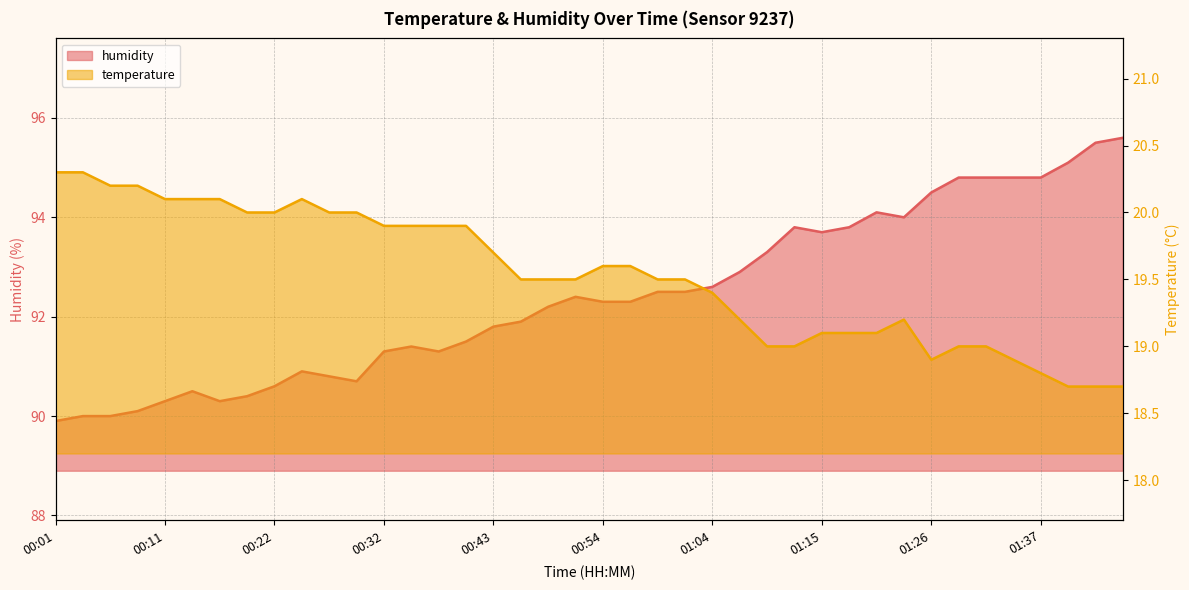

What is the average value of the temperature series?

19.5